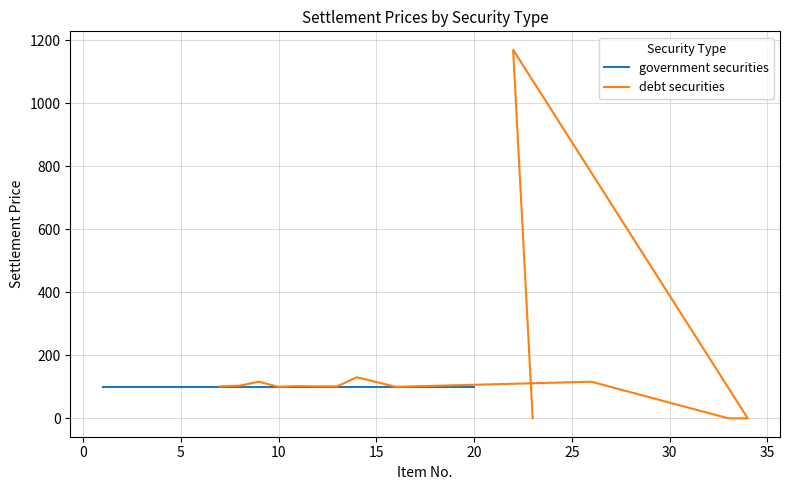

Which has a higher value, 6 or 2?

2